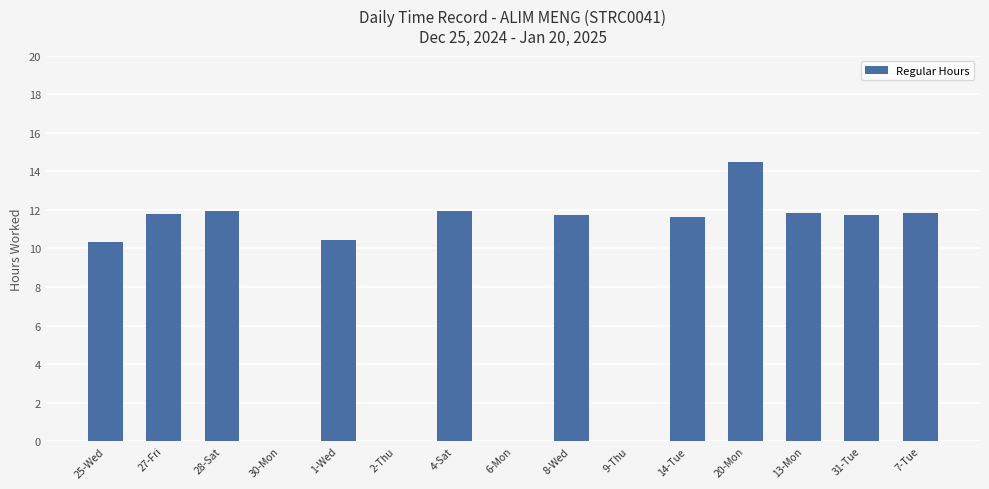

Is it true that the value at 8-Wed is 11.7?

True